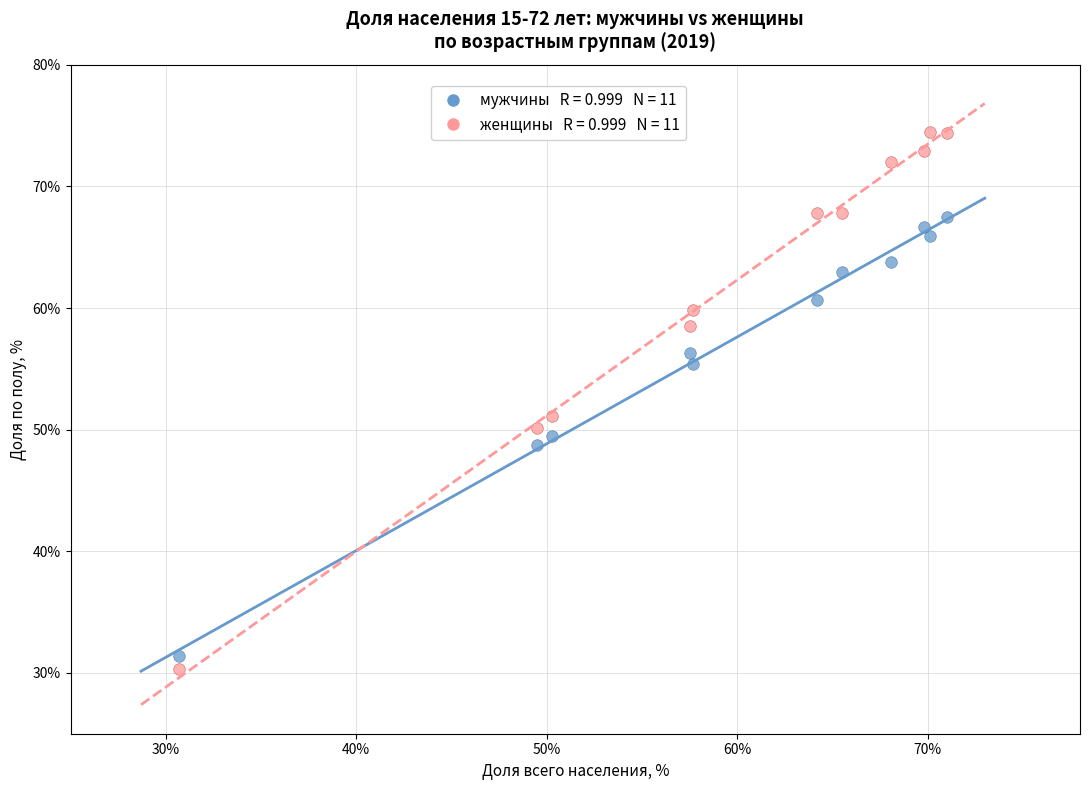

Across all data points, what is the range of Y values (max minus min)?

44.2